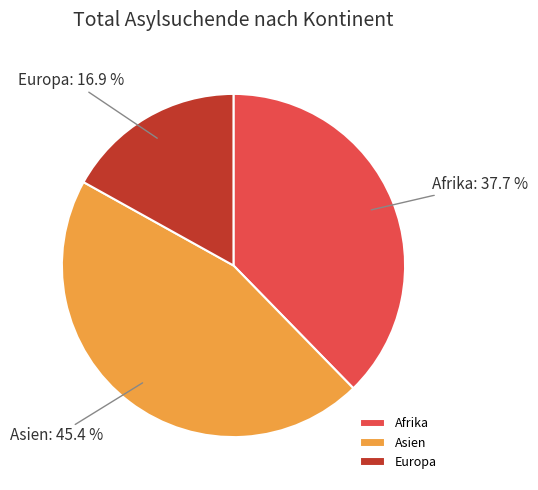

Is the sum of Europa and Asien greater than half?

Yes